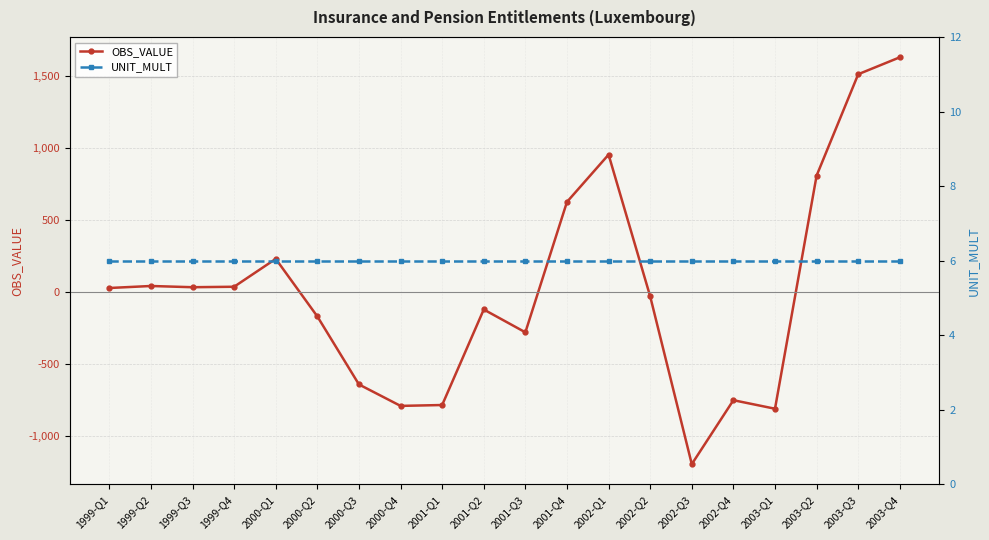

Does the chart display data point markers on the line(s)?

Yes